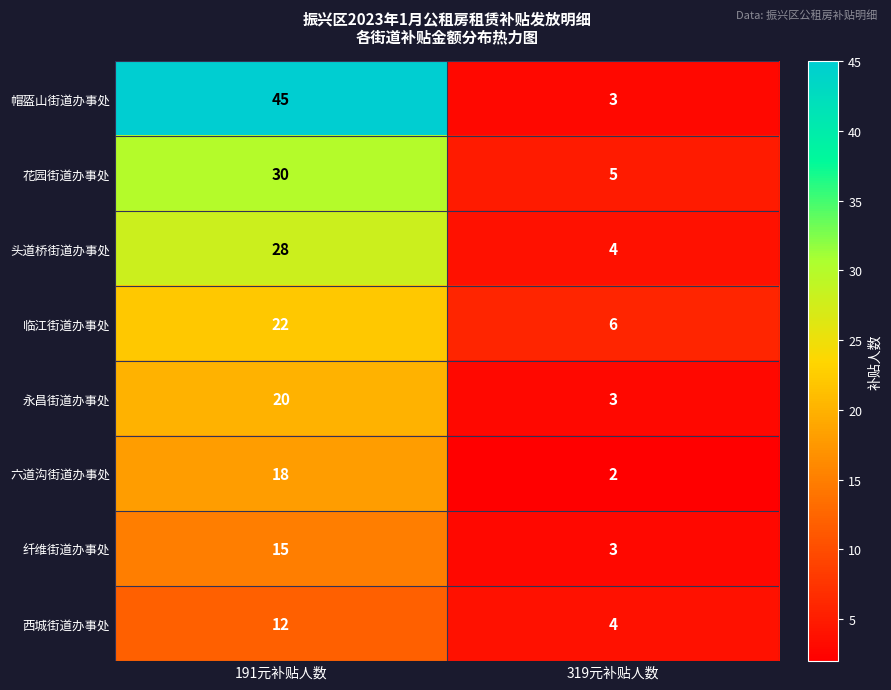

At which category does the chart reach its minimum across all series?

319元补贴人数